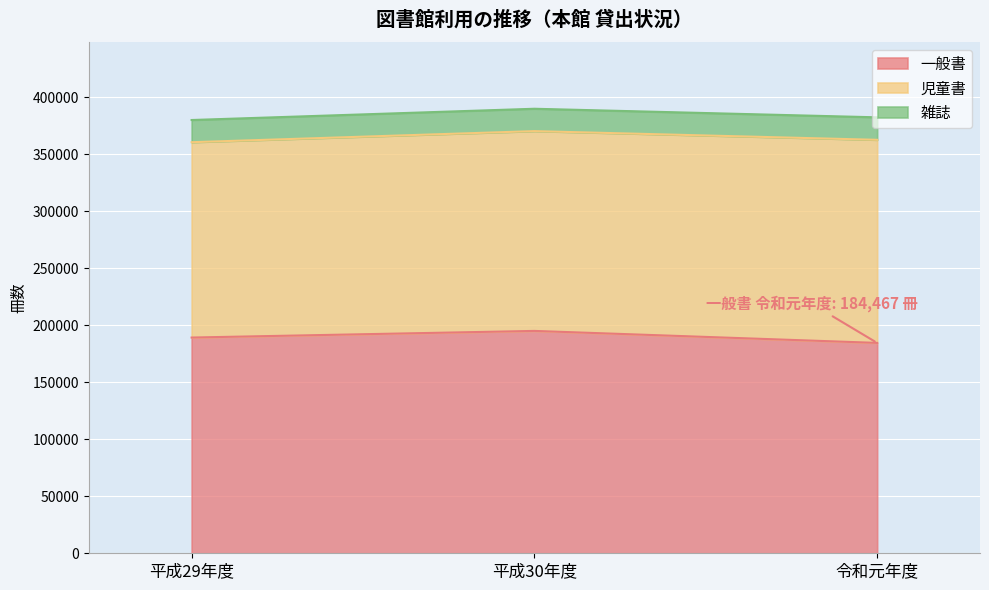

Which series has the largest total across all categories?

一般書